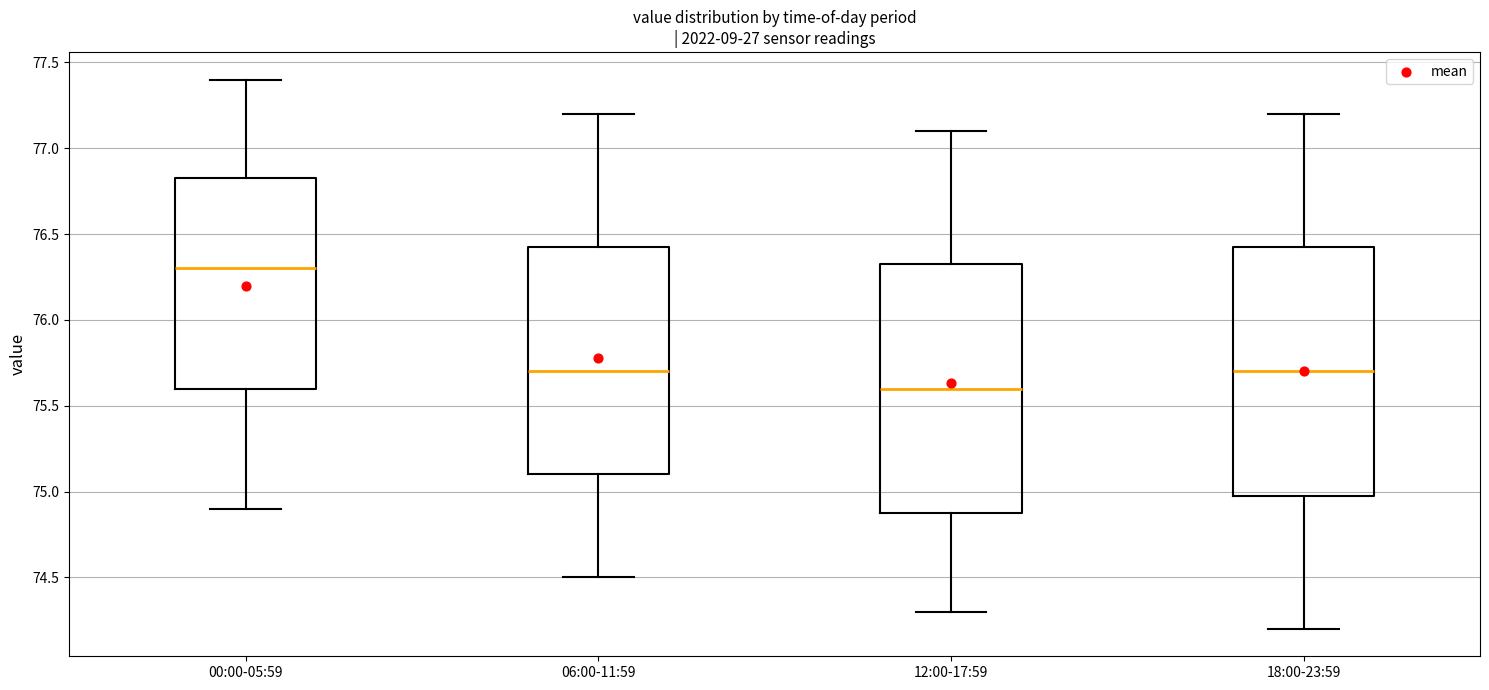

Reading left to right, transcribe this box plot: for each box, give where its median line is, the range the box spans, and where its two whiskers end, as read against the y-axis. The values are not printed on the chart, so give them approximately, as read against the axis.

00:00-05:59: median 76.30, box 75.60 to 76.85, whiskers 74.90 to 77.40
06:00-11:59: median 75.70, box 75.10 to 76.45, whiskers 74.50 to 77.20
12:00-17:59: median 75.60, box 74.90 to 76.35, whiskers 74.30 to 77.10
18:00-23:59: median 75.70, box 75.00 to 76.45, whiskers 74.20 to 77.20